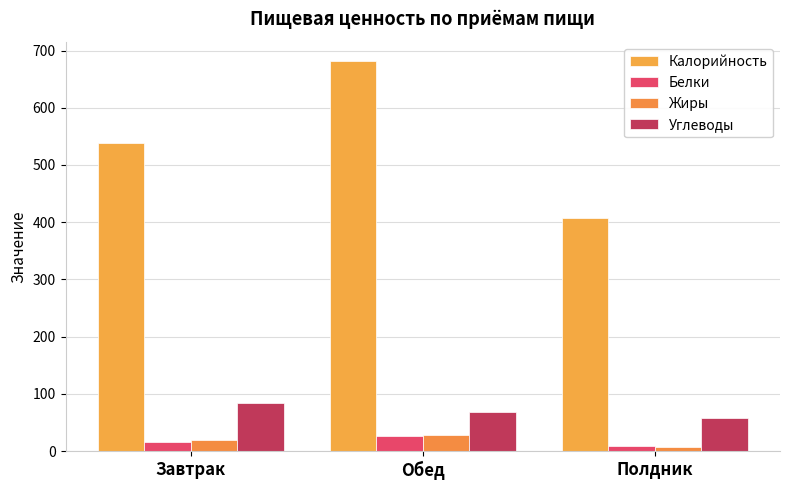

What value does the Углеводы series have at Обед?

68.6